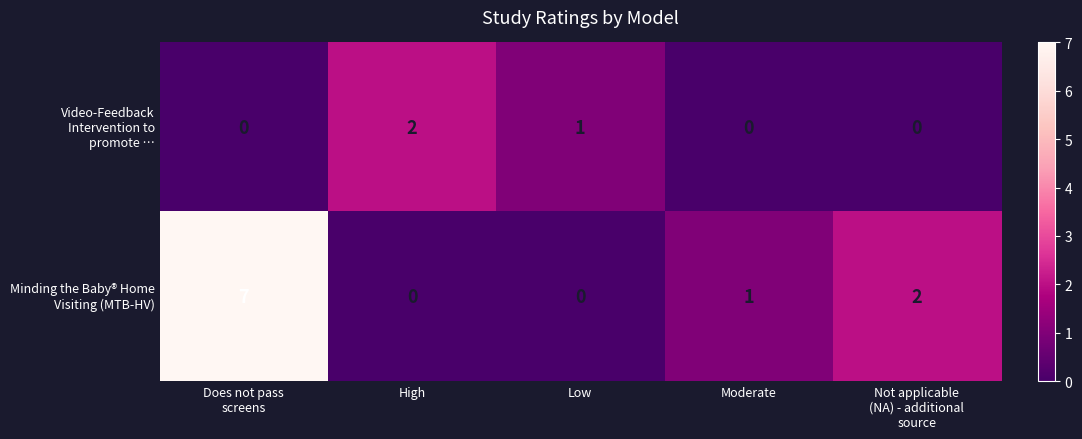

What is the maximum value shown in the chart?

7